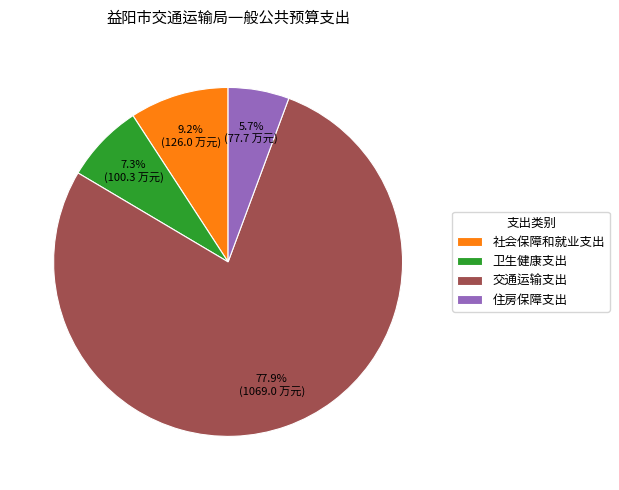

How many segments does this pie chart have?

4